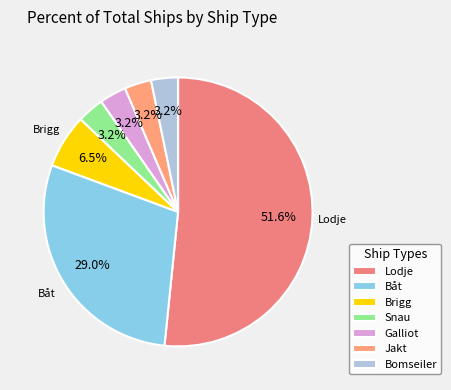

To the nearest percent, what portion does Båt represent?

29%